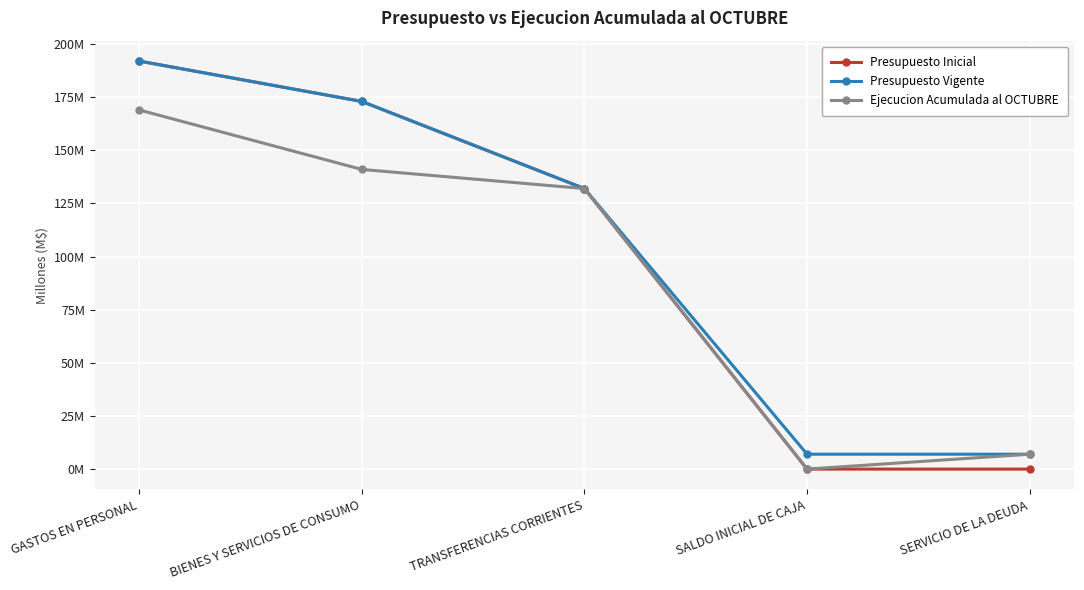

At which category does the chart reach its peak across all series?

GASTOS EN PERSONAL